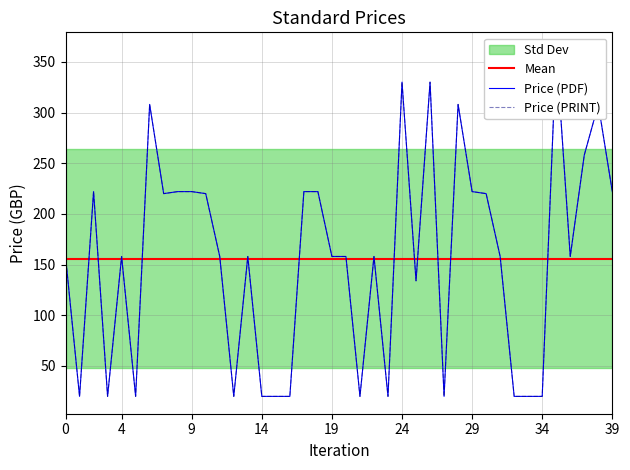

Reading right to left, list all the values displayed in this chart.

Price (PDF): 222	308	258	158	362	20	20	20	158	220	222	308	20	330	134	330	20	158	20	158	158	222	222	20	20	20	158	20	158	220	222	222	220	308	20	158	20	222	20	158
Price (PRINT): 222	308	258	158	362	20	20	20	158	220	222	308	20	330	134	330	20	158	20	158	158	222	222	20	20	20	158	20	158	220	222	222	220	308	20	158	20	222	20	158